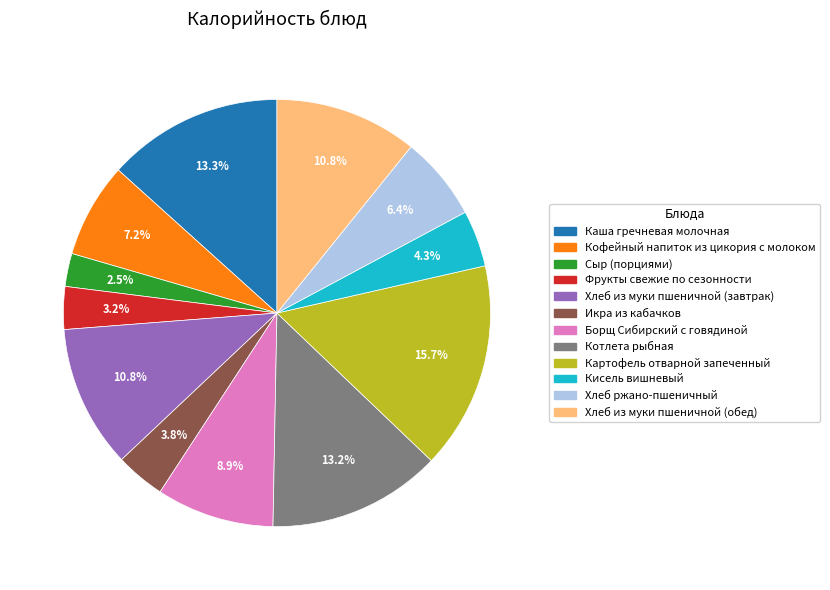

Does Фрукты свежие по сезонности account for over 50% of the chart?

No